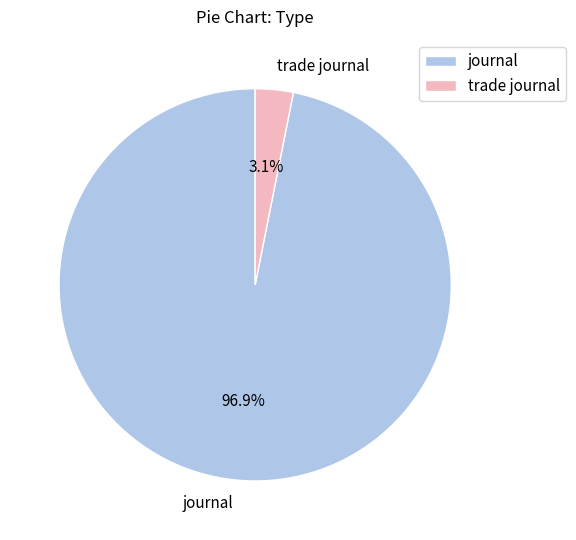

How many segments does this pie chart have?

2